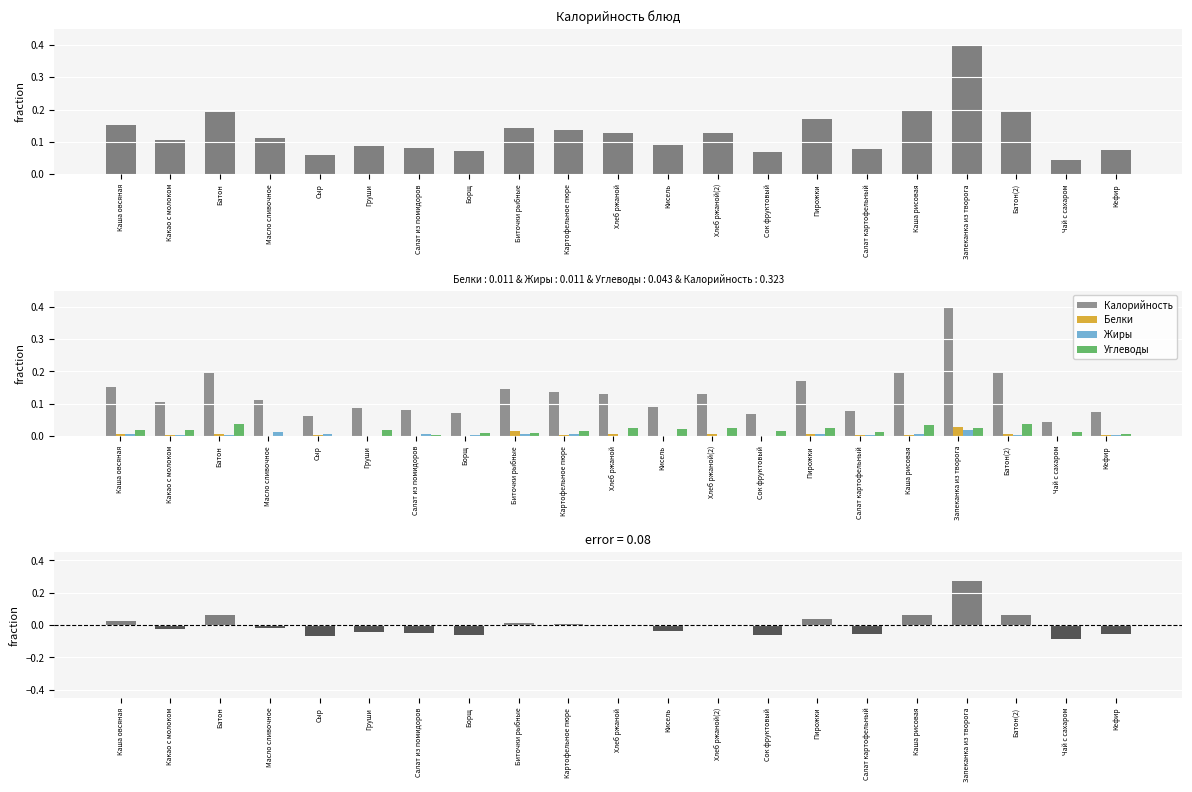

How many values in the Калорийность (отклонение) series are below 0?

13